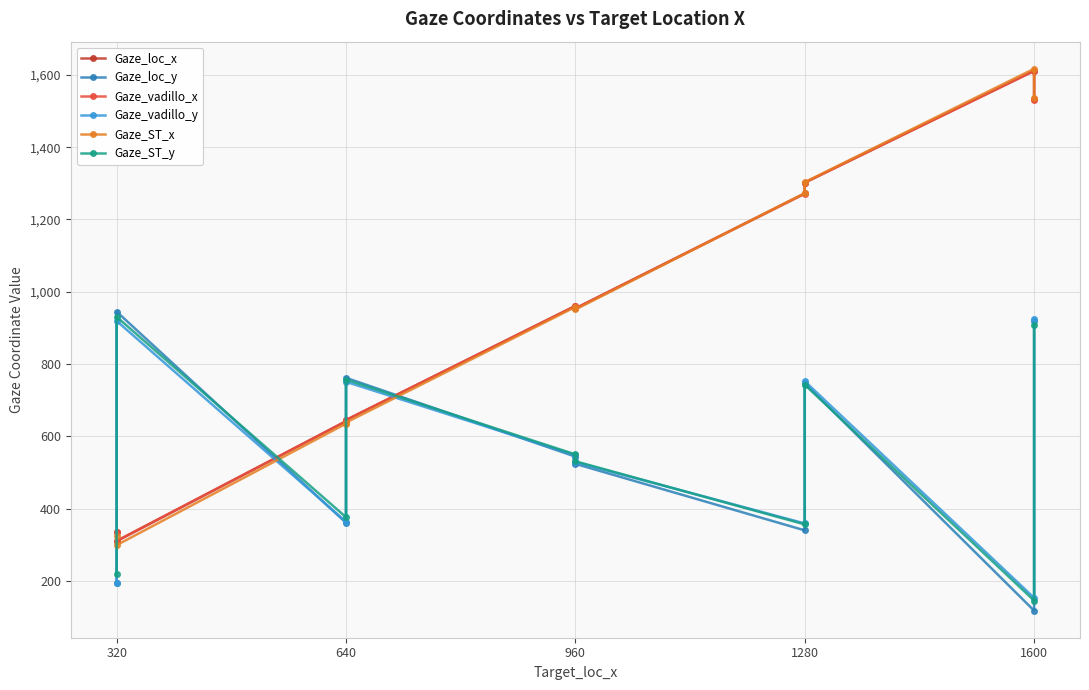

Which series has the largest total across all categories?

Gaze_loc_x